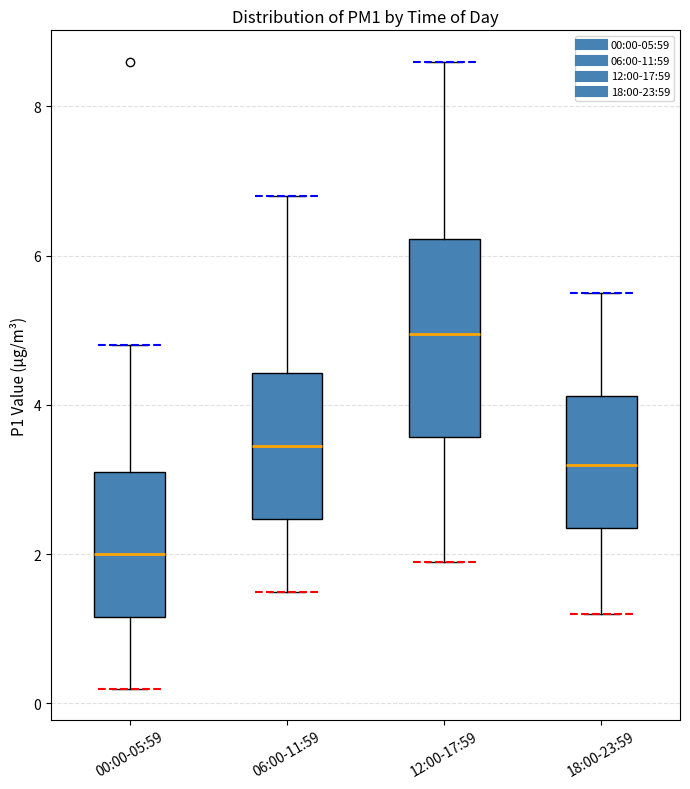

Reading left to right, transcribe this box plot: for each box, give where its median line is, the range the box spans, and where its two whiskers end, as read against the y-axis. The values are not printed on the chart, so give them approximately, as read against the axis.

00:00-05:59: median 2.0, box 1.2 to 3.0, whiskers 0.2 to 4.8
06:00-11:59: median 3.4, box 2.4 to 4.4, whiskers 1.6 to 6.8
12:00-17:59: median 5.0, box 3.6 to 6.2, whiskers 2.0 to 8.6
18:00-23:59: median 3.2, box 2.4 to 4.2, whiskers 1.2 to 5.6